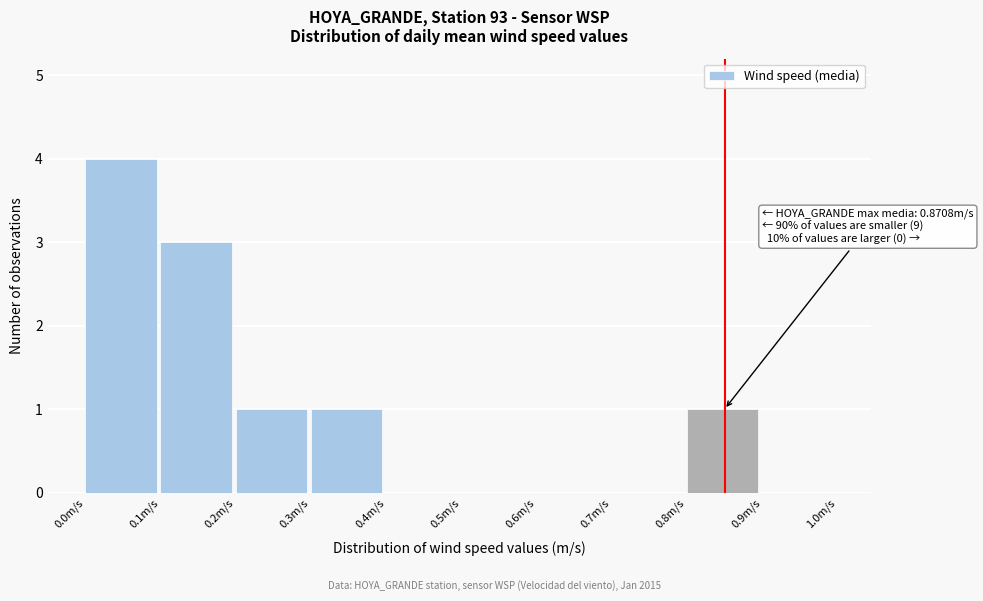

Which range on the x-axis has the tallest bar?

0.0 to 0.1